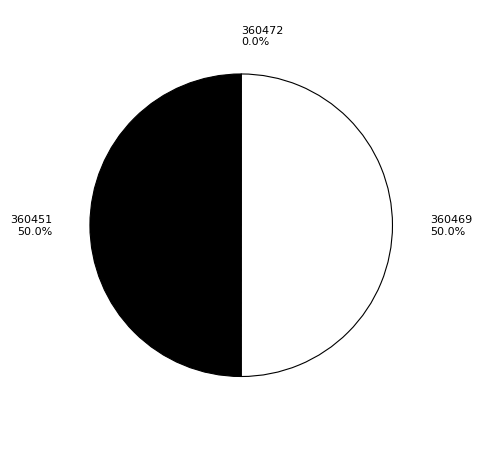

What percentage do 360451 and 360469 together represent?

100.0%